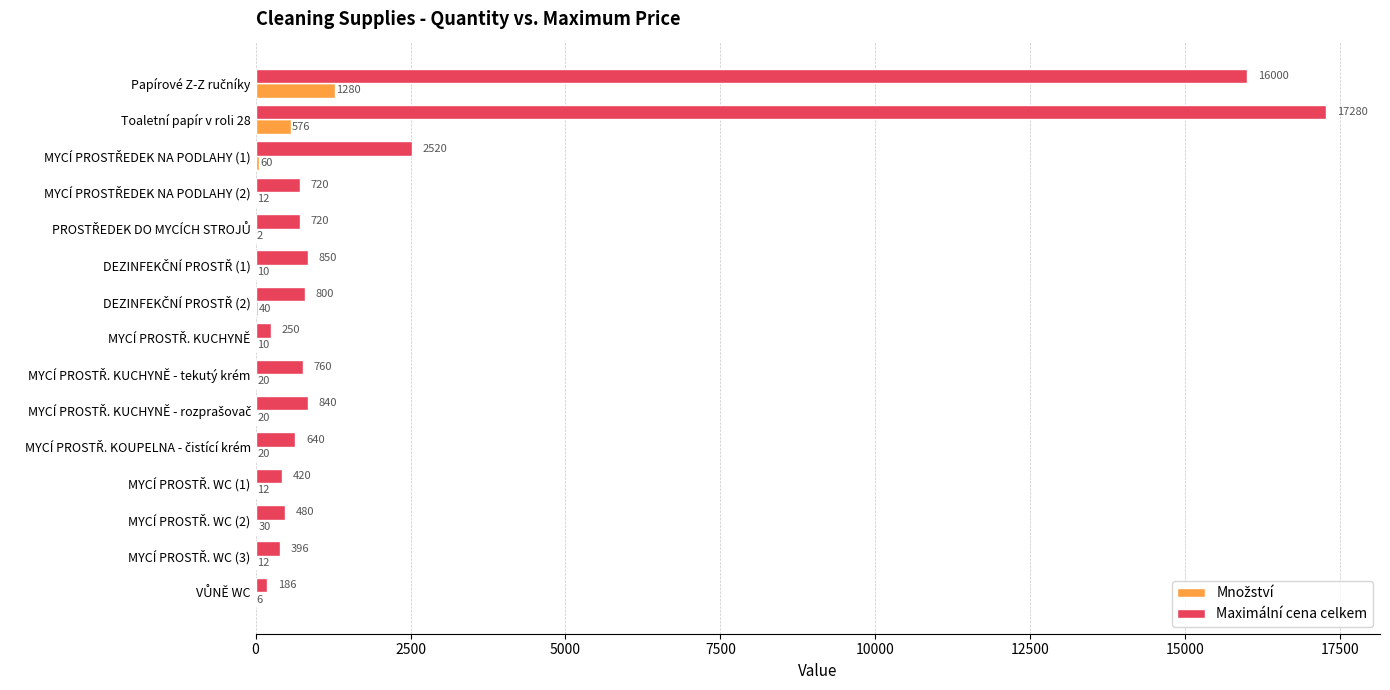

Which label corresponds to the largest value in the chart?

Toaletní papír v roli 28